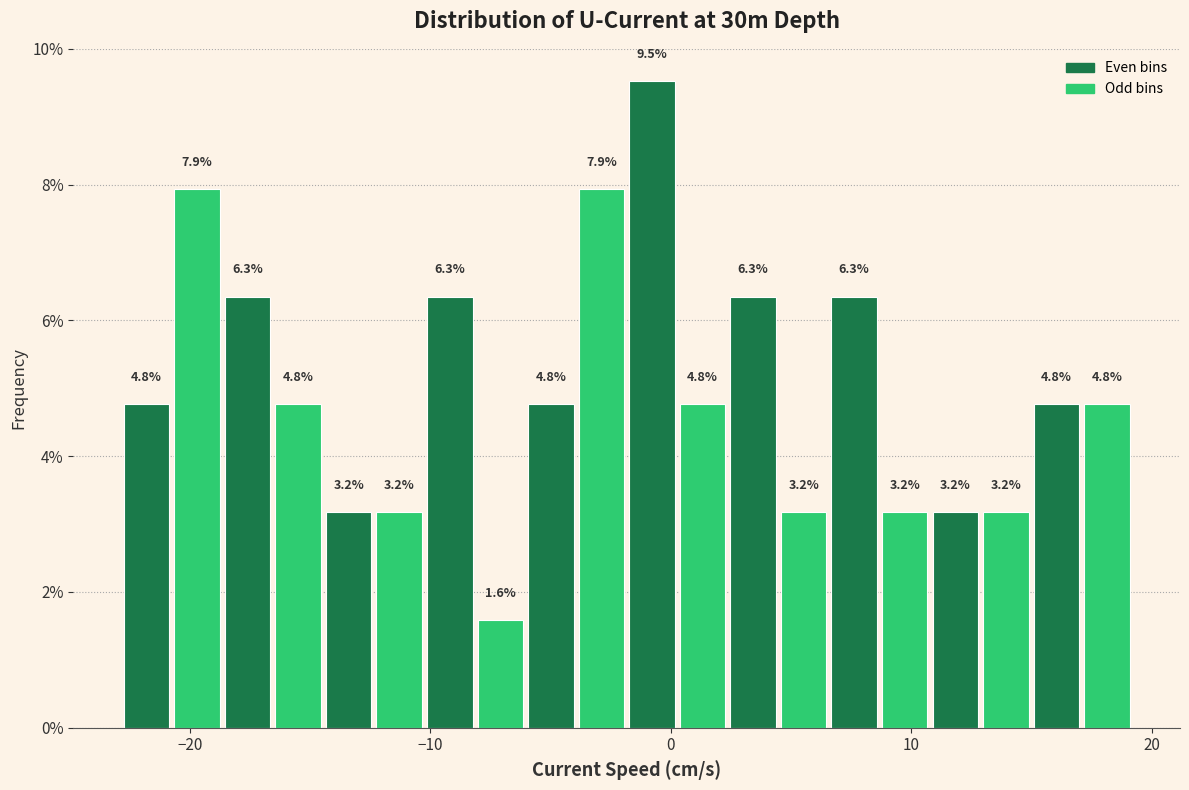

Read against the x-axis, roughly where is the centre of the tallest bar?

-1